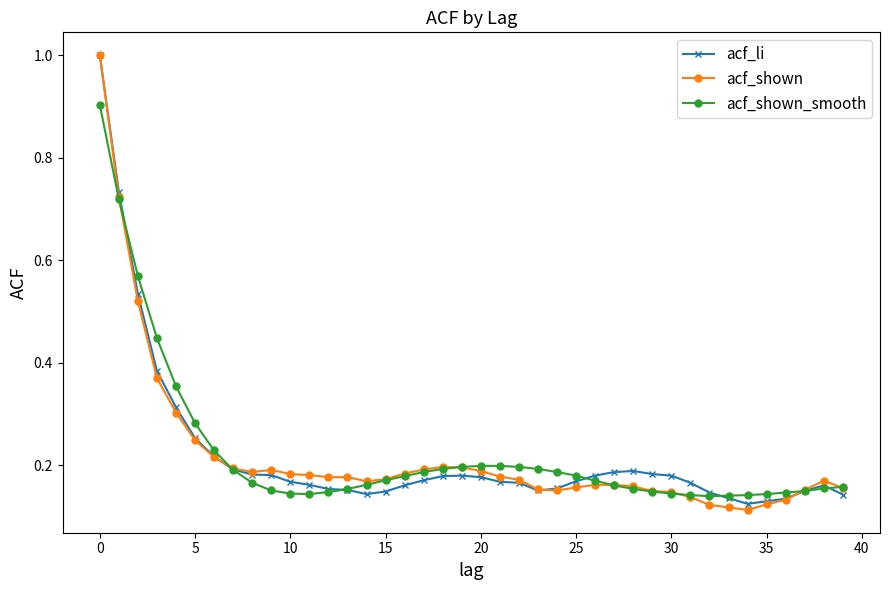

At how many categories does at least one series exceed 0?

40